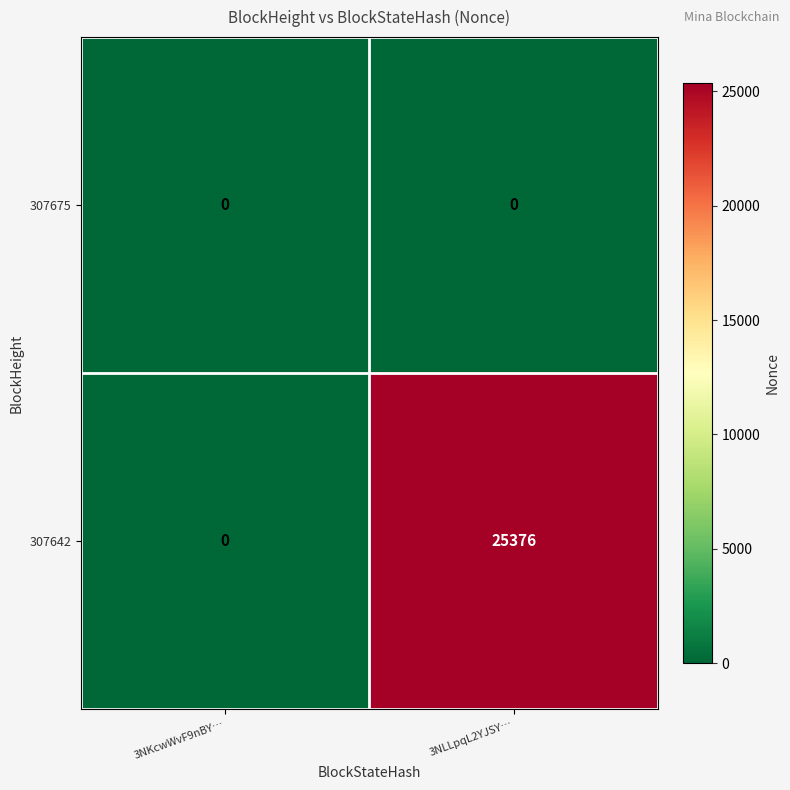

Reading left to right, what are all the values shown in this chart?

307675: 0	0
307642: 0	25376